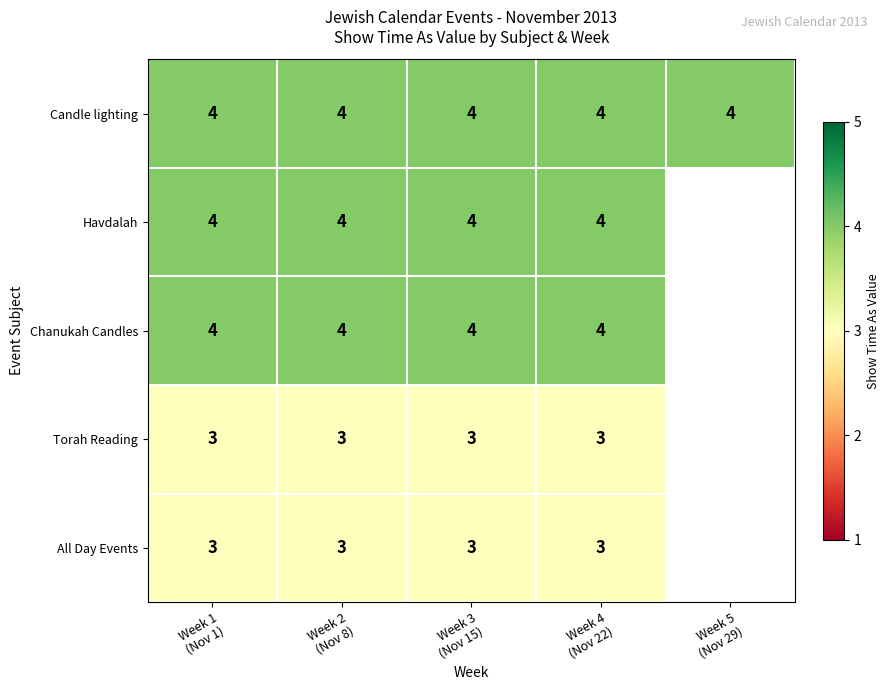

What is the maximum value for Candle lighting?

4